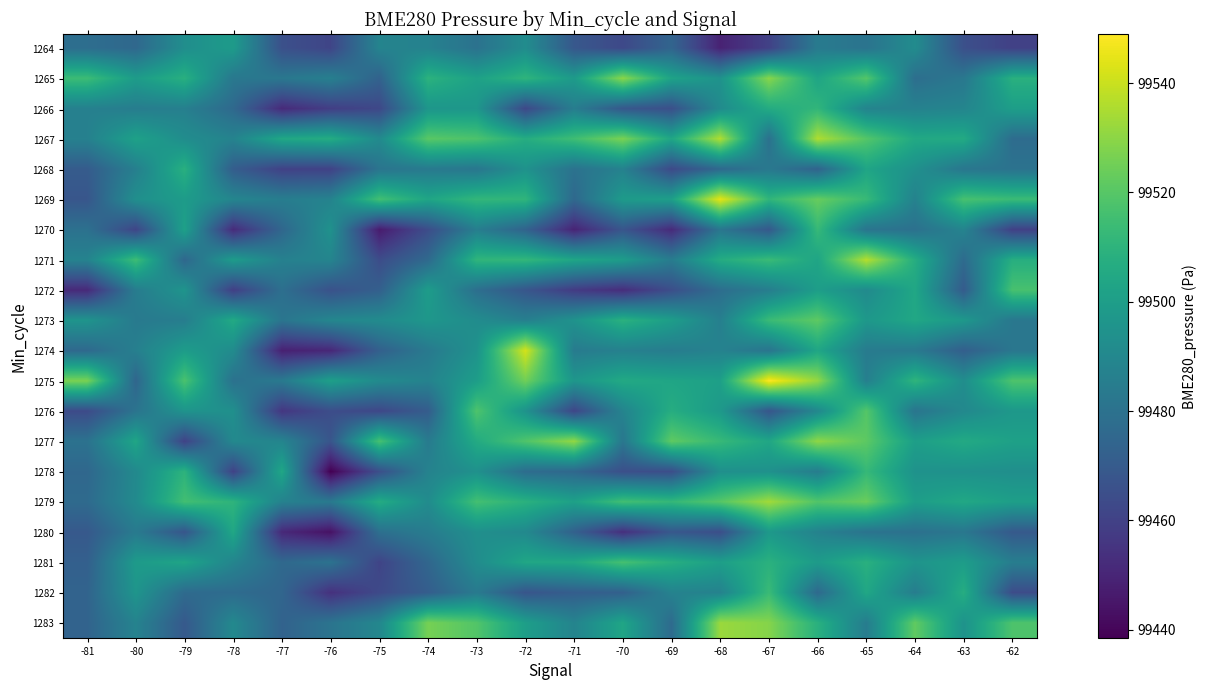

Reading left to right, what are all the values shown in this chart?

1264: -81=99478.2	-80=99475.8	-79=99492.9	-78=99498.8	-77=99465.6	-76=99461.3	-75=99488.2	-74=99487.3	-73=99480.1	-72=99492.2	-71=99468.8	-70=99462.7	-69=99474.2	-68=99449.1	-67=99460.1	-66=99484.1	-65=99480.7	-64=99491.9	-63=99465.5	-62=99459.7
1265: -81=99514.2	-80=99499.3	-79=99508.3	-78=99482.6	-77=99482.4	-76=99486.2	-75=99473.1	-74=99509.4	-73=99501.7	-72=99510.5	-71=99498.6	-70=99529.8	-69=99502.4	-68=99494.9	-67=99529.2	-66=99503.3	-65=99519.6	-64=99478.4	-63=99482.7	-62=99508.5
1266: -81=99486.6	-80=99485.2	-79=99486.2	-78=99476.2	-77=99451.7	-76=99458.7	-75=99462.3	-74=99496.4	-73=99497.0	-72=99462.4	-71=99485.4	-70=99468.7	-69=99465.2	-68=99491.7	-67=99506.2	-66=99511.2	-65=99488.1	-64=99487.3	-63=99488.8	-62=99500.3
1267: -81=99486.8	-80=99501.7	-79=99492.5	-78=99487.9	-77=99504.6	-76=99506.7	-75=99491.1	-74=99520.7	-73=99517.9	-72=99507.0	-71=99514.8	-70=99526.9	-69=99503.9	-68=99536.0	-67=99479.4	-66=99535.8	-65=99519.6	-64=99505.1	-63=99505.8	-62=99477.5
1268: -81=99470.4	-80=99486.2	-79=99508.3	-78=99471.1	-77=99460.0	-76=99460.2	-75=99481.2	-74=99483.7	-73=99482.1	-72=99494.7	-71=99480.1	-70=99487.2	-69=99463.0	-68=99475.8	-67=99483.0	-66=99473.5	-65=99503.3	-64=99494.0	-63=99482.1	-62=99480.3
1269: -81=99468.0	-80=99493.4	-79=99499.2	-78=99489.0	-77=99485.2	-76=99487.7	-75=99515.7	-74=99503.5	-73=99511.6	-72=99510.8	-71=99475.9	-70=99498.6	-69=99500.6	-68=99544.7	-67=99511.0	-66=99523.2	-65=99513.0	-64=99487.3	-63=99516.8	-62=99513.8
1270: -81=99479.7	-80=99461.3	-79=99501.3	-78=99452.0	-77=99475.0	-76=99494.7	-75=99446.7	-74=99464.4	-73=99485.7	-72=99473.6	-71=99449.5	-70=99467.8	-69=99451.7	-68=99482.0	-67=99469.2	-66=99512.8	-65=99481.2	-64=99479.4	-63=99488.3	-62=99459.5
1271: -81=99487.9	-80=99514.6	-79=99475.4	-78=99499.1	-77=99486.8	-76=99488.6	-75=99464.1	-74=99476.3	-73=99510.8	-72=99511.6	-71=99503.7	-70=99499.5	-69=99484.7	-68=99506.5	-67=99513.5	-66=99503.2	-65=99536.8	-64=99507.2	-63=99477.0	-62=99507.7
1272: -81=99451.4	-80=99484.9	-79=99495.8	-78=99458.9	-77=99478.8	-76=99466.2	-75=99472.1	-74=99499.5	-73=99478.7	-72=99468.0	-71=99457.6	-70=99452.7	-69=99464.7	-68=99478.2	-67=99485.4	-66=99500.2	-65=99491.4	-64=99504.2	-63=99470.4	-62=99517.0
1273: -81=99495.7	-80=99483.9	-79=99485.3	-78=99505.4	-77=99481.4	-76=99489.4	-75=99491.6	-74=99496.8	-73=99492.1	-72=99486.3	-71=99495.0	-70=99508.9	-69=99500.0	-68=99486.2	-67=99513.6	-66=99521.5	-65=99497.3	-64=99504.2	-63=99497.6	-62=99482.5
1274: -81=99476.1	-80=99486.3	-79=99499.5	-78=99491.8	-77=99448.5	-76=99450.7	-75=99472.2	-74=99483.5	-73=99494.8	-72=99541.9	-71=99484.3	-70=99486.7	-69=99484.9	-68=99487.6	-67=99481.2	-66=99503.9	-65=99484.3	-64=99483.6	-63=99471.8	-62=99482.2
1275: -81=99526.9	-80=99474.7	-79=99517.5	-78=99479.8	-77=99483.5	-76=99500.9	-75=99491.3	-74=99487.6	-73=99499.9	-72=99525.1	-71=99496.6	-70=99505.2	-69=99503.3	-68=99501.0	-67=99549.0	-66=99531.1	-65=99486.1	-64=99510.6	-63=99492.7	-62=99518.3
1276: -81=99463.6	-80=99480.9	-79=99495.5	-78=99493.7	-77=99455.9	-76=99464.5	-75=99462.1	-74=99470.8	-73=99518.3	-72=99494.9	-71=99461.6	-70=99488.2	-69=99507.2	-68=99498.0	-67=99467.9	-66=99490.0	-65=99519.7	-64=99481.3	-63=99490.5	-62=99497.3
1277: -81=99480.1	-80=99503.6	-79=99460.4	-78=99490.5	-77=99488.6	-76=99467.7	-75=99516.7	-74=99484.2	-73=99505.9	-72=99518.6	-71=99531.0	-70=99482.3	-69=99521.9	-68=99512.7	-67=99503.9	-66=99530.4	-65=99521.3	-64=99500.6	-63=99505.5	-62=99501.5
1278: -81=99475.4	-80=99490.7	-79=99509.9	-78=99460.3	-77=99504.1	-76=99438.4	-75=99465.1	-74=99487.6	-73=99494.3	-72=99477.7	-71=99475.6	-70=99465.3	-69=99464.7	-68=99493.5	-67=99494.3	-66=99485.1	-65=99512.4	-64=99494.7	-63=99494.2	-62=99493.3
1279: -81=99476.8	-80=99491.3	-79=99515.5	-78=99510.2	-77=99487.3	-76=99483.4	-75=99506.6	-74=99492.0	-73=99515.9	-72=99508.9	-71=99501.4	-70=99515.5	-69=99512.1	-68=99520.0	-67=99533.5	-66=99519.0	-65=99523.8	-64=99500.2	-63=99504.5	-62=99500.6
1280: -81=99469.3	-80=99483.8	-79=99468.0	-78=99504.4	-77=99451.1	-76=99443.6	-75=99478.9	-74=99484.7	-73=99493.5	-72=99490.6	-71=99472.6	-70=99453.3	-69=99468.8	-68=99464.7	-67=99497.6	-66=99487.4	-65=99480.6	-64=99479.4	-63=99482.3	-62=99469.5
1281: -81=99472.2	-80=99498.6	-79=99503.2	-78=99488.7	-77=99475.8	-76=99480.4	-75=99461.0	-74=99475.0	-73=99492.2	-72=99504.0	-71=99504.6	-70=99516.4	-69=99507.8	-68=99500.6	-67=99508.9	-66=99498.9	-65=99508.5	-64=99495.7	-63=99499.7	-62=99485.4
1282: -81=99473.8	-80=99496.1	-79=99476.8	-78=99477.2	-77=99474.7	-76=99454.0	-75=99463.1	-74=99471.2	-73=99483.8	-72=99467.8	-71=99471.4	-70=99472.4	-69=99487.6	-68=99487.4	-67=99513.5	-66=99476.2	-65=99504.3	-64=99485.2	-63=99507.2	-62=99464.1
1283: -81=99473.7	-80=99487.8	-79=99469.5	-78=99490.3	-77=99473.3	-76=99481.0	-75=99489.6	-74=99526.1	-73=99519.1	-72=99500.3	-71=99488.2	-70=99503.5	-69=99476.9	-68=99532.3	-67=99528.7	-66=99508.7	-65=99484.9	-64=99522.2	-63=99495.0	-62=99518.2